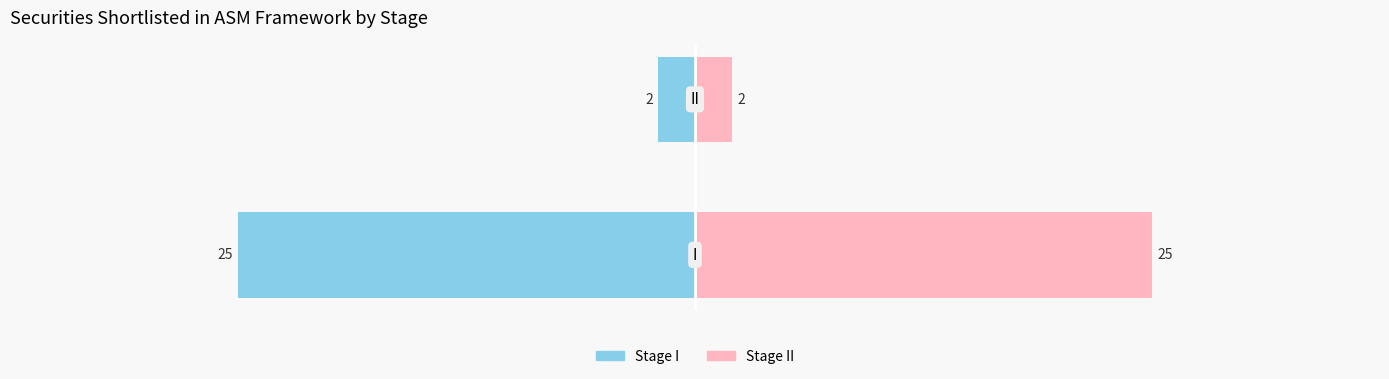

Reading left to right, what are all the values shown in this chart?

Stage I Count (left): −40=-25	−30=-2
Stage II Count (right): −40=25	−30=2